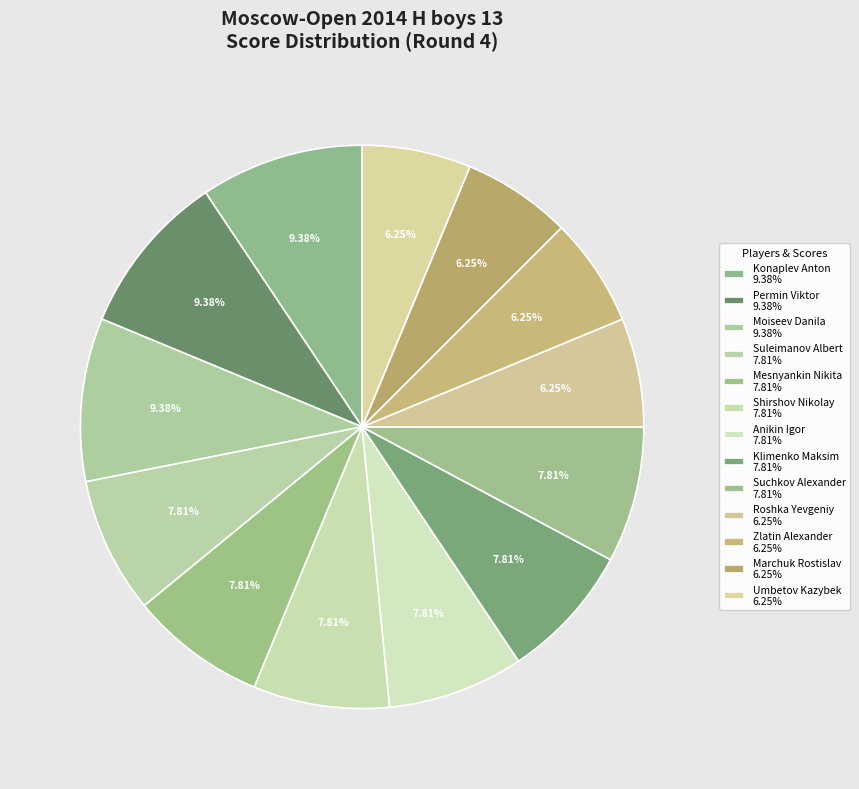

How many slices are in this pie chart?

13